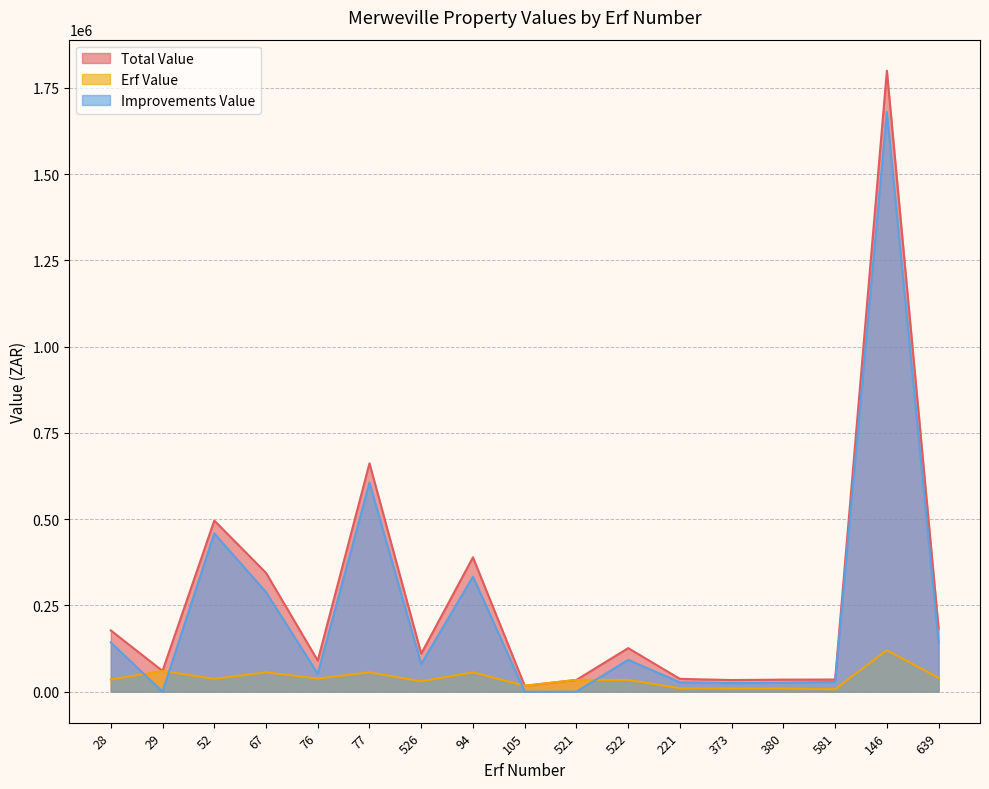

True or false: Total Value and Improvements Value intersect in this chart.

False